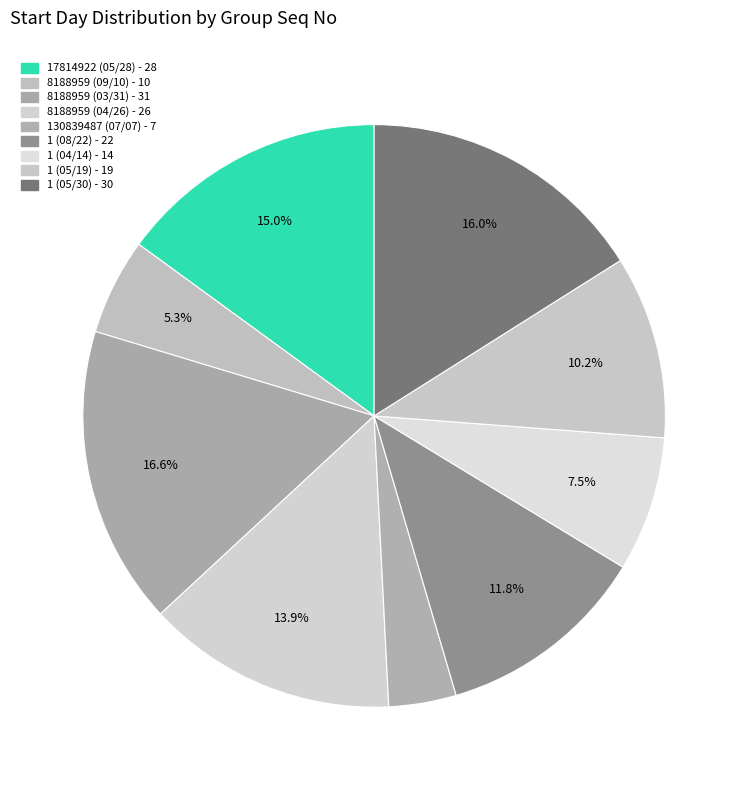

Does 1 (05/30) account for over 50% of the chart?

No